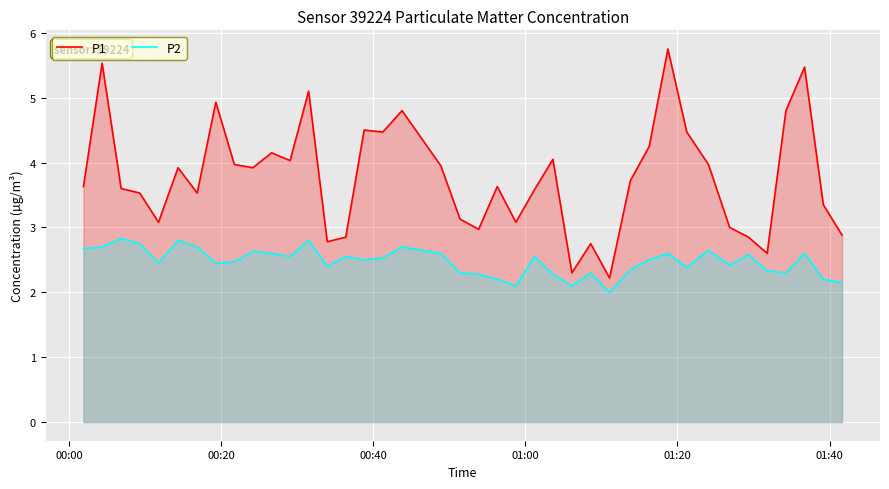

Which series has the largest total across all categories?

P1